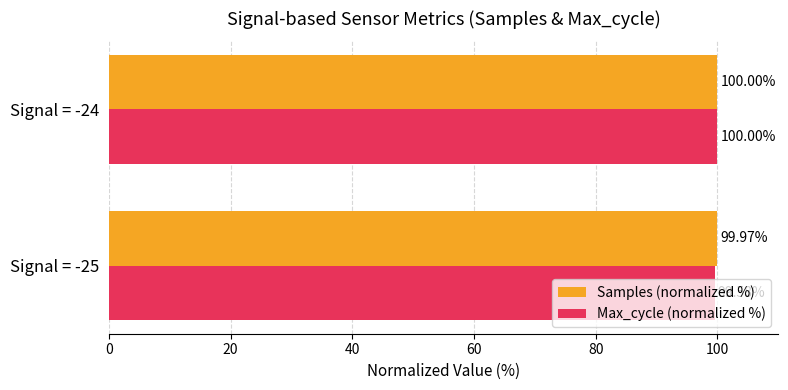

Is the value of Samples (normalized %) at Signal = -25 greater than the value of Max_cycle (normalized %) at Signal = -25?

Yes